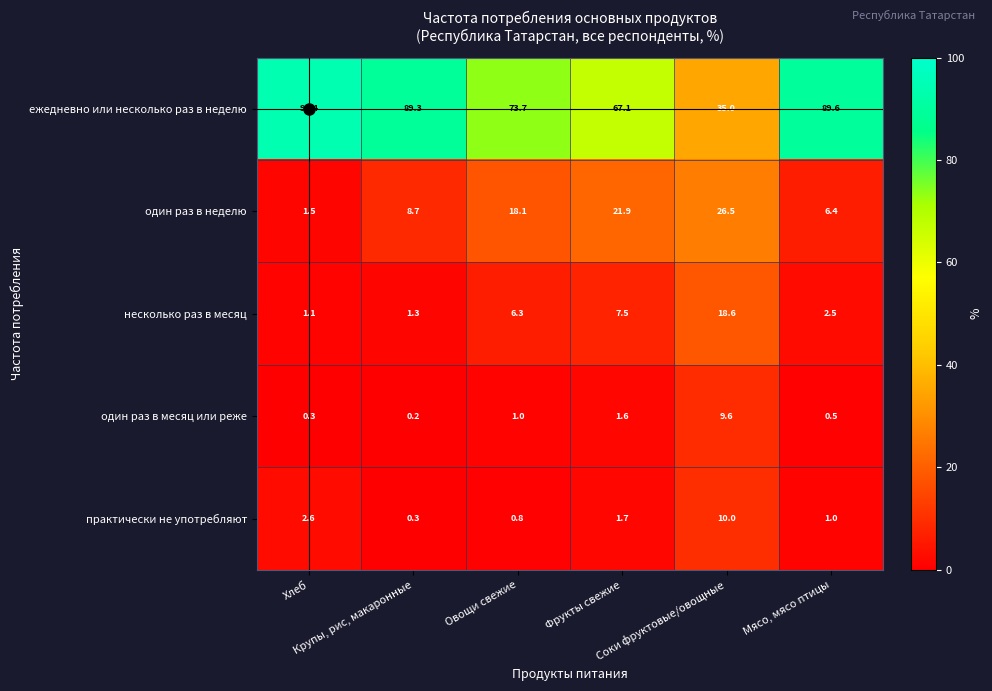

What is the minimum value shown in the chart?

0.2